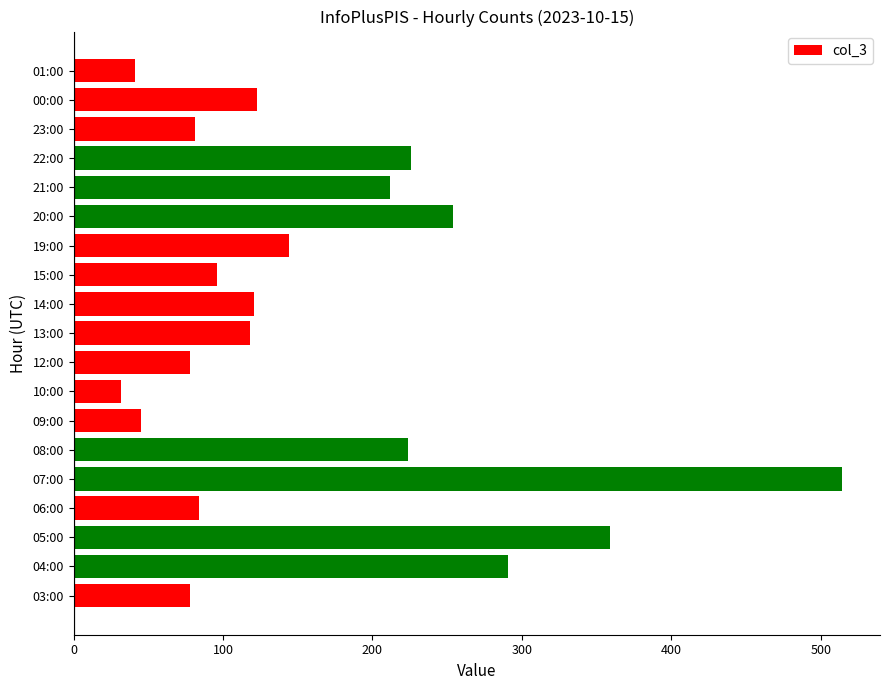

What is the minimum value shown in the chart?

32